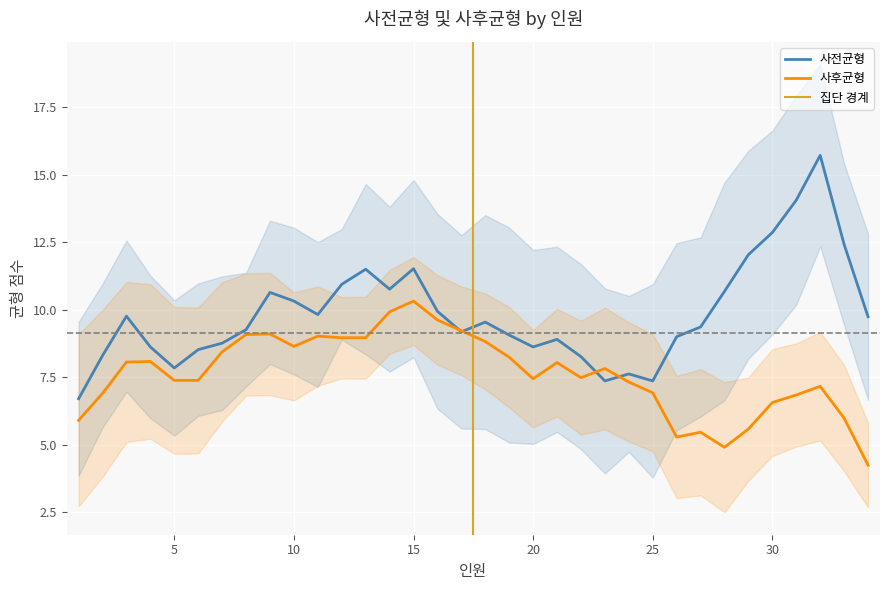

What is the difference between the maximum and second lowest values in the 사전균형 series?

8.4